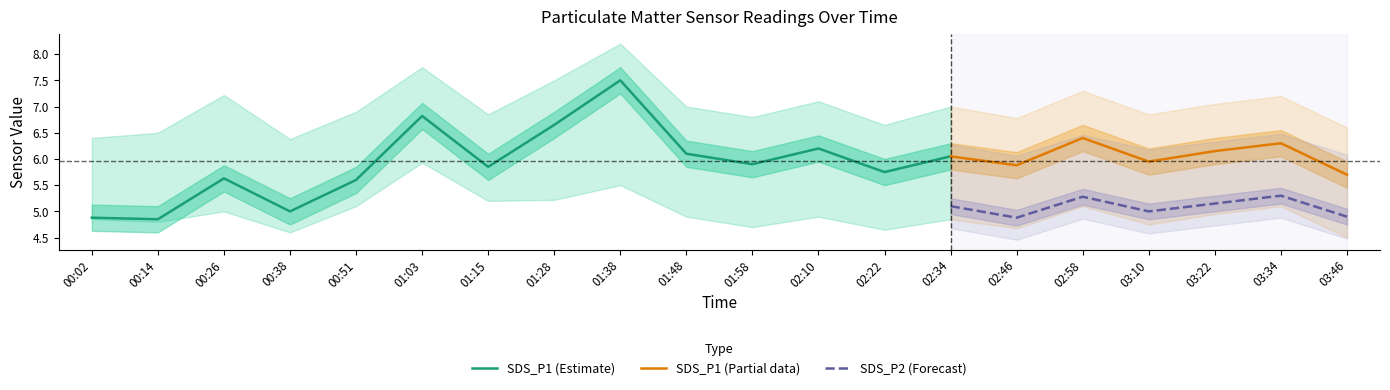

Rank the series by their maximum value, from highest to lowest.

SDS_P1_upper, SDS_P1, SDS_P2_upper, SDS_P1_lower, SDS_P2, SDS_P2_lower